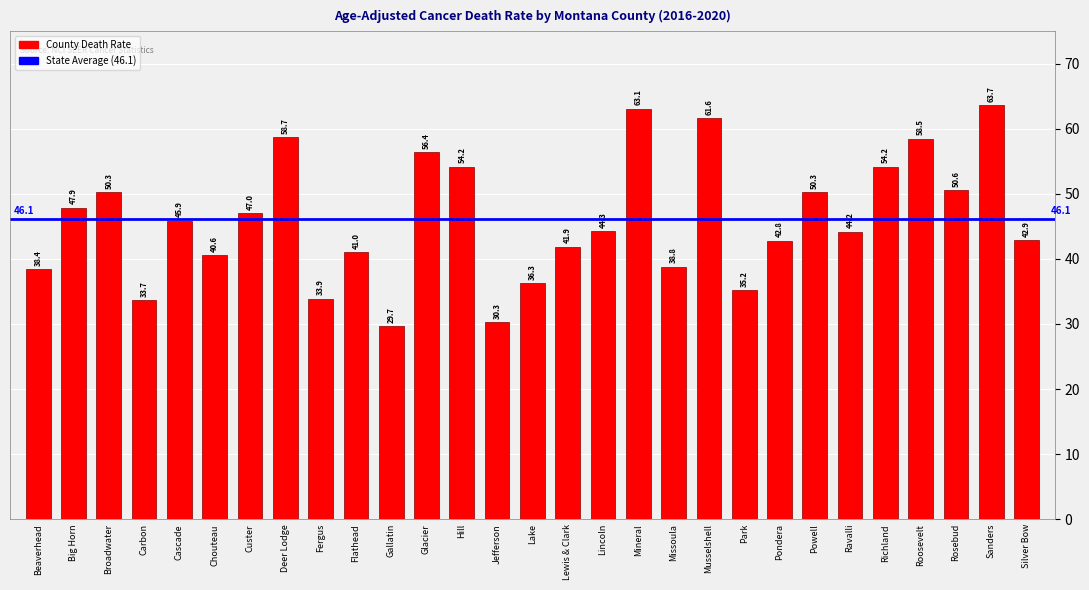

How many data points are less than 44?

13